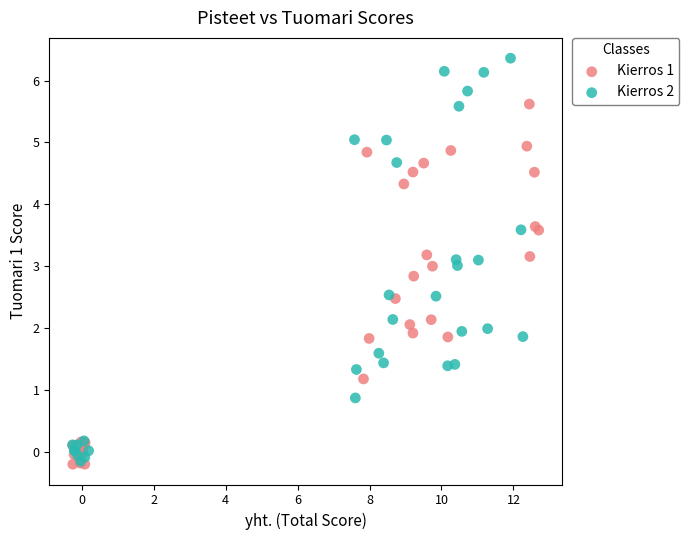

Which series contains the highest Y value?

Kierros 2